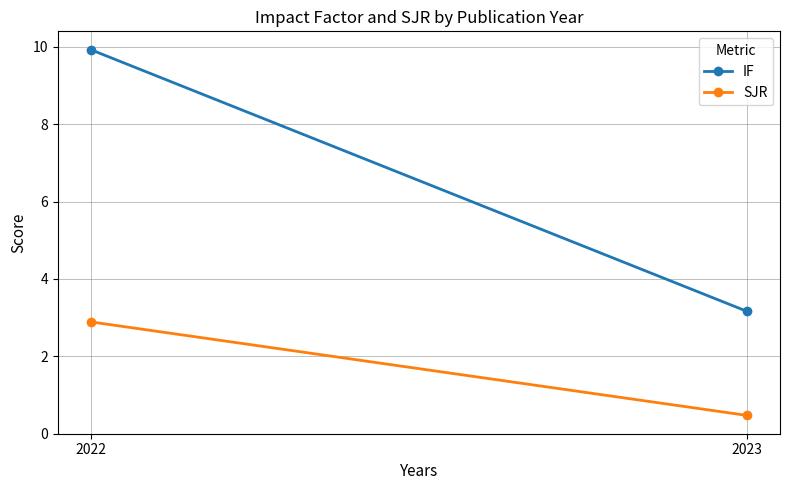

Rank the series by their average value, from lowest to highest.

SJR, IF